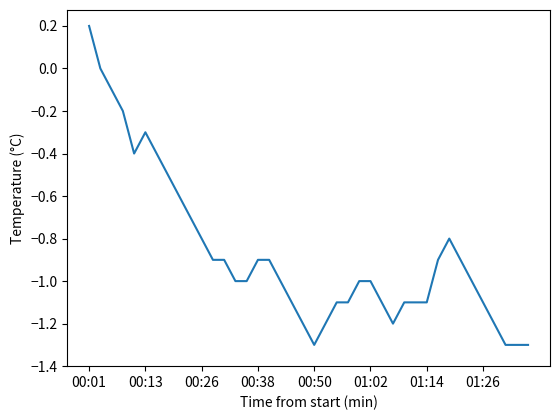

What is the smallest value displayed?

-1.3